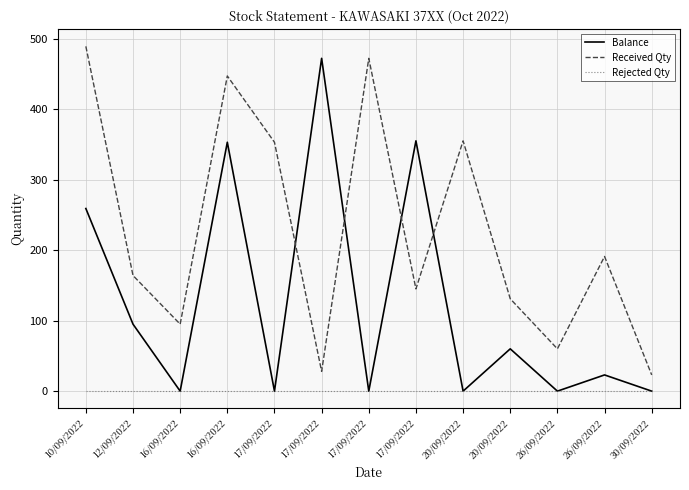

What is the average value of the Received Qty series?

227